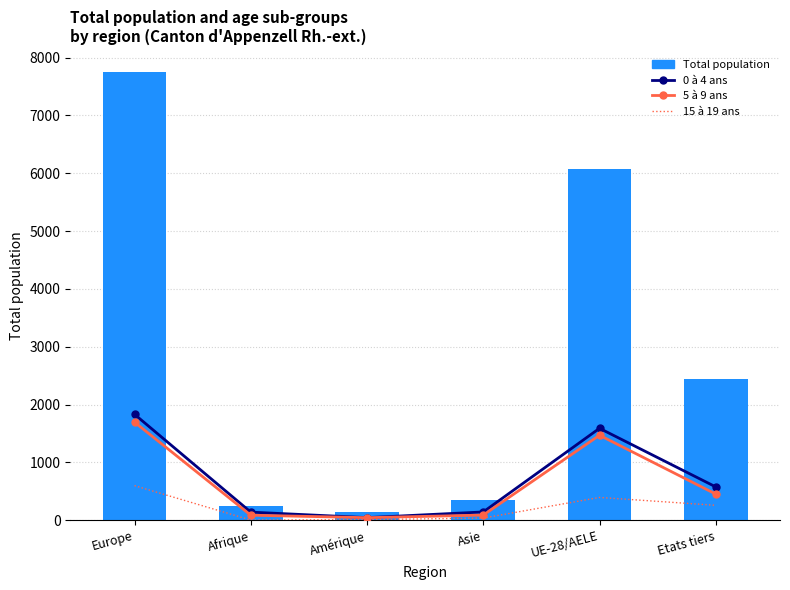

What is the maximum value shown in the chart?

7744